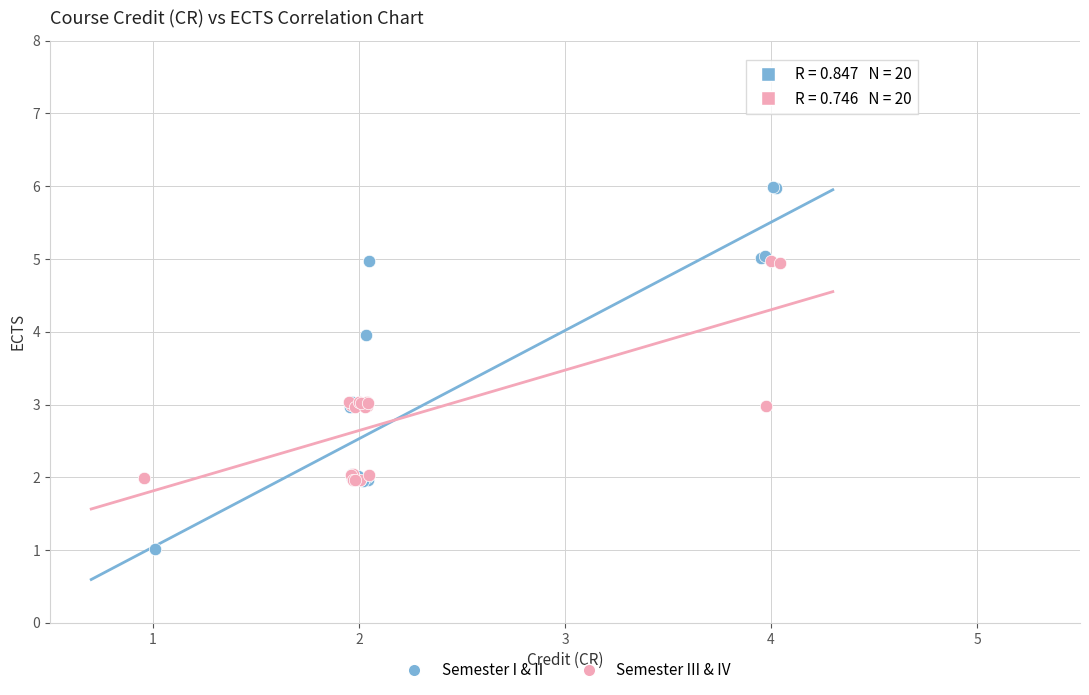

Which series has the largest Y range (max minus min)?

Semester I & II